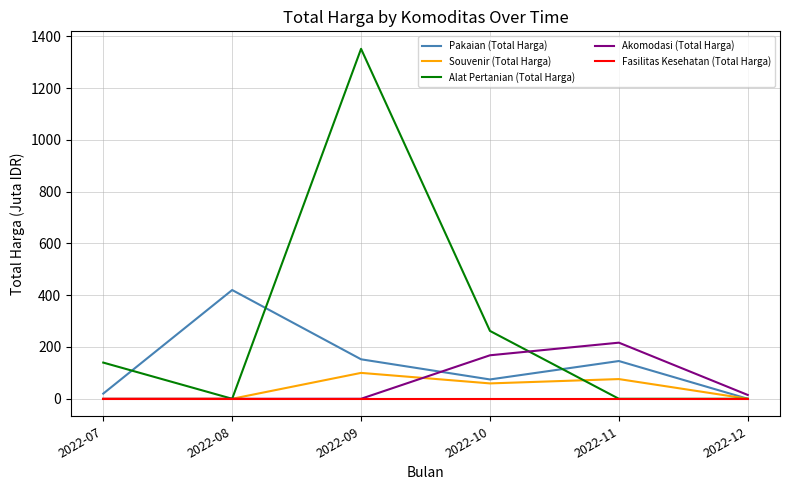

At which category is the sum across all series the highest?

2022-09